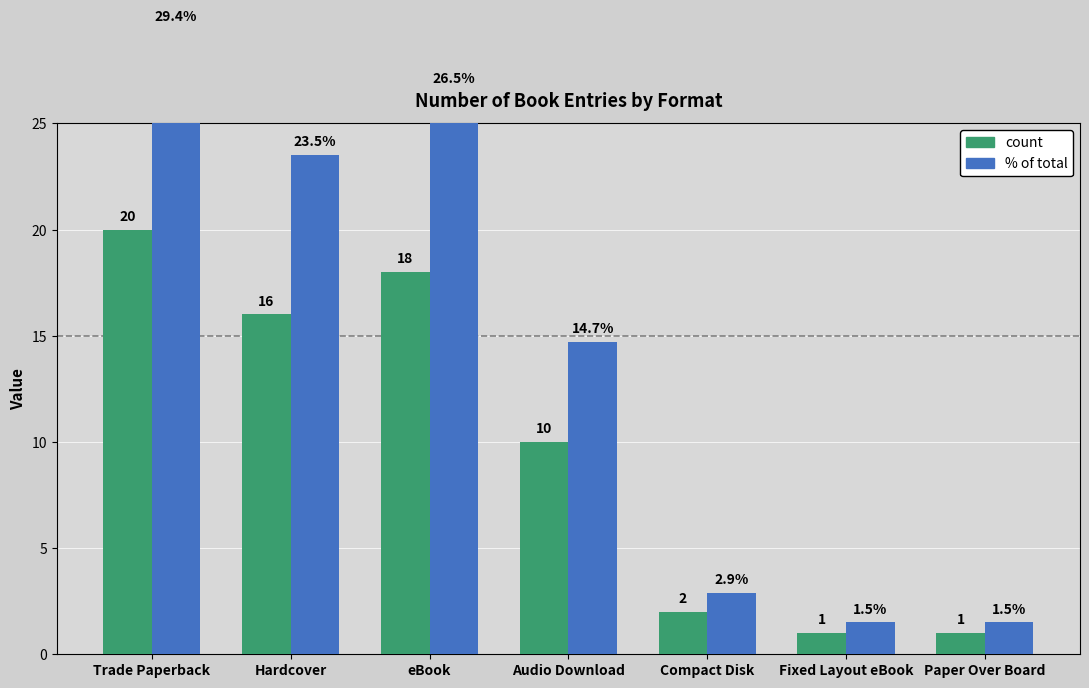

How many data points does each series have?

7